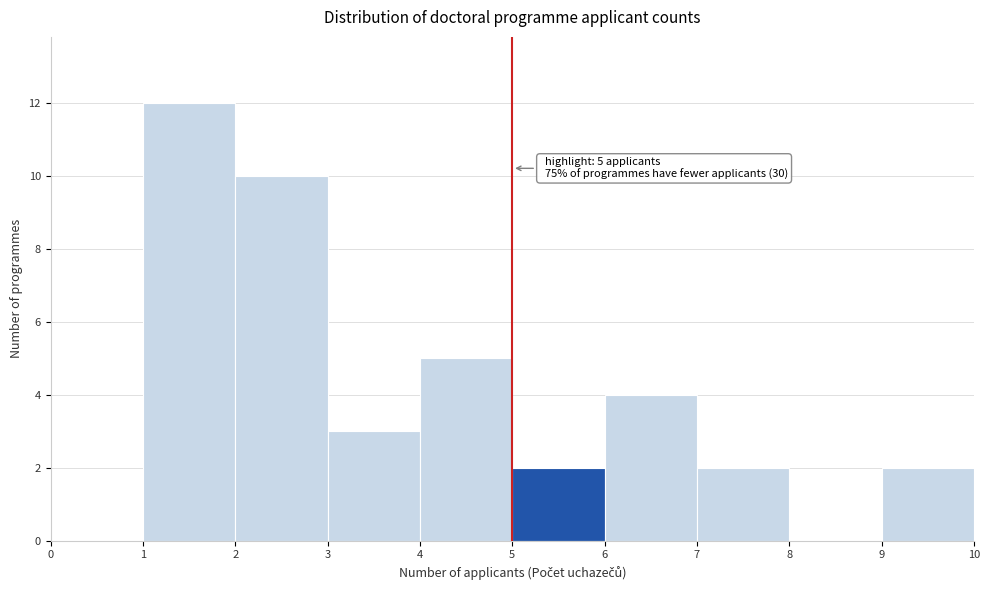

Over which range of the x-axis is the bar tallest?

1 to 2